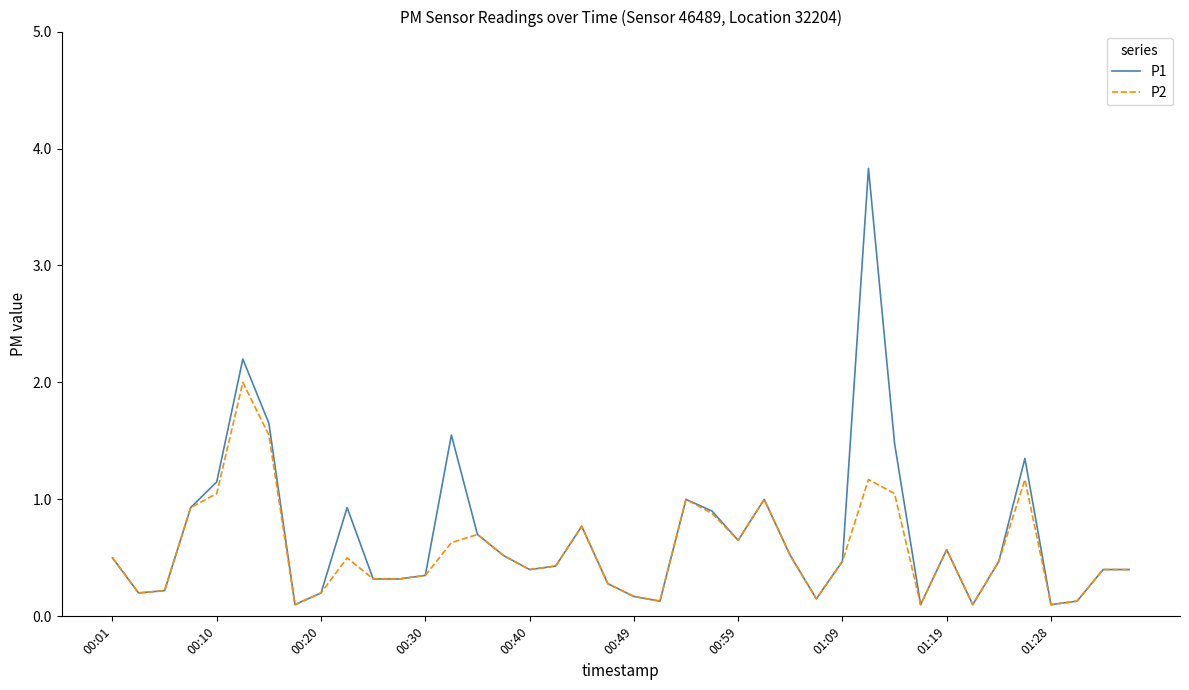

True or false: P2 has more than 0 points higher than both neighbors.

True